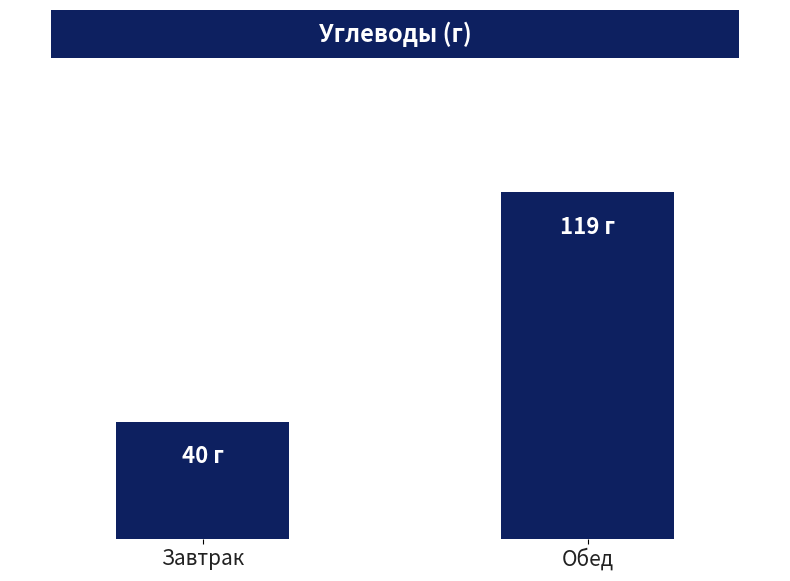

How many bars are there in total?

2